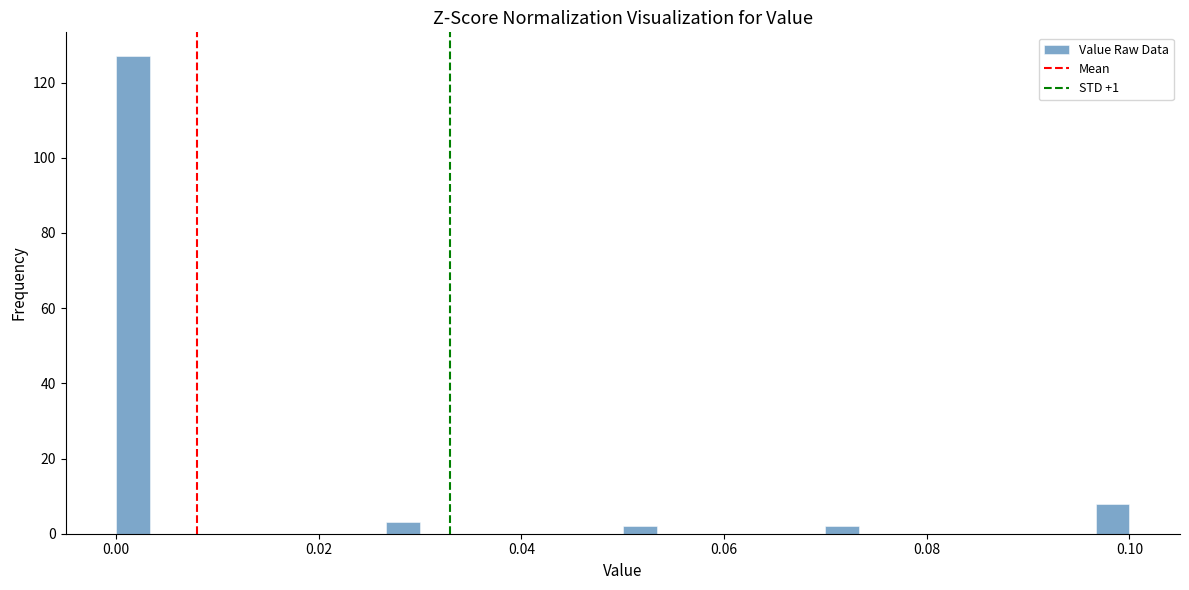

Read against the x-axis, roughly where is the centre of the tallest bar?

0.002